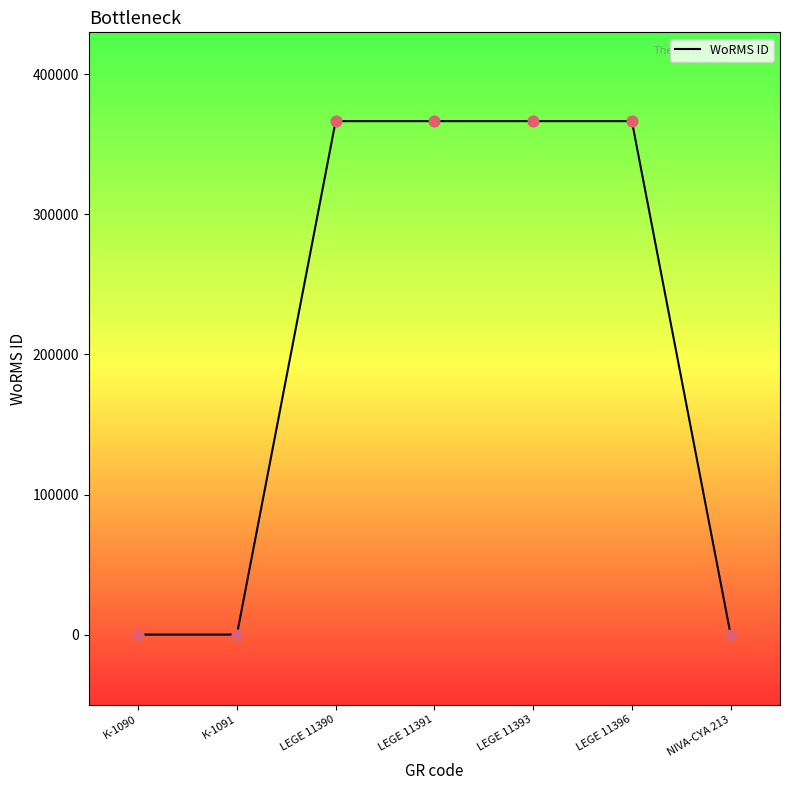

Between LEGE 11391 and K-1090, which is larger?

LEGE 11391